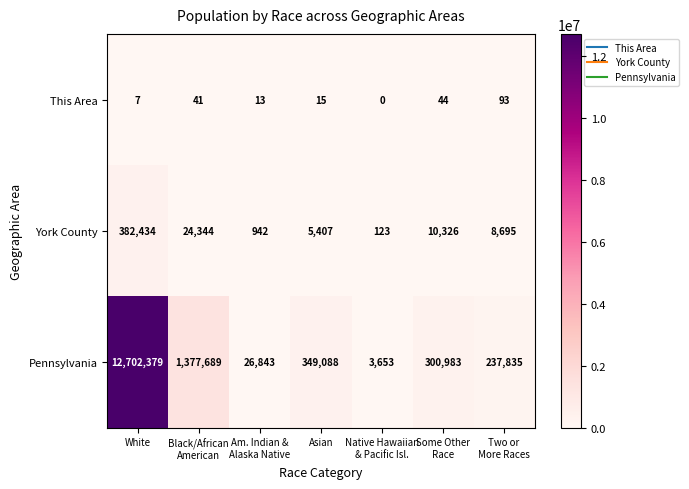

At which category is the sum across all series the highest?

White